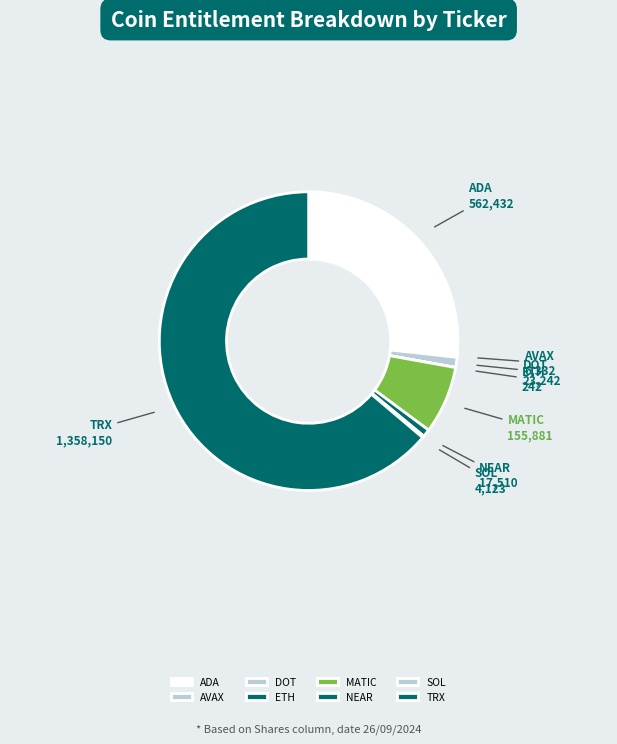

The ADA slice represents 26% of the pie. True or false?

True